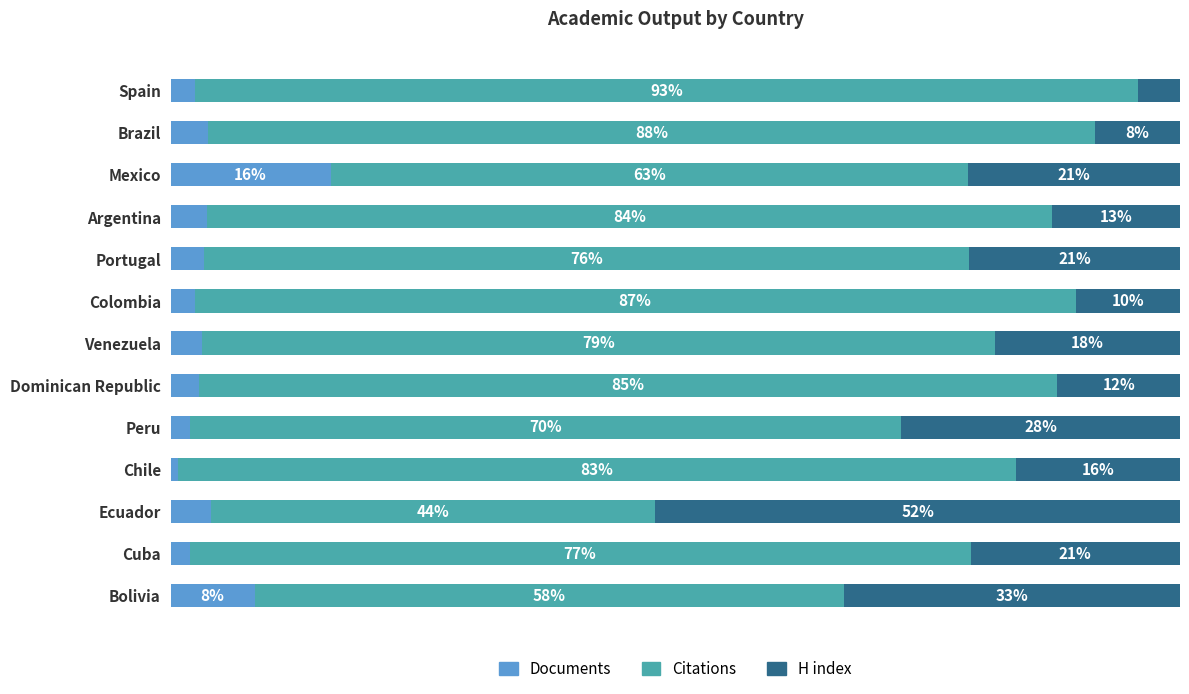

Which category has the lowest value in the Documents series?

Chile